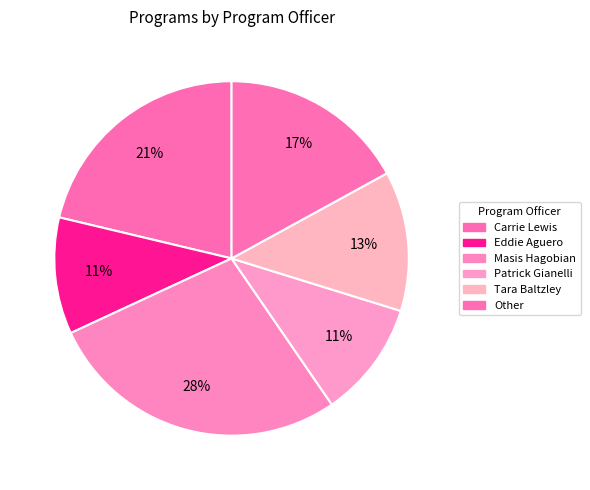

What is the total percentage of Carrie Lewis and Patrick Gianelli?

31.9%